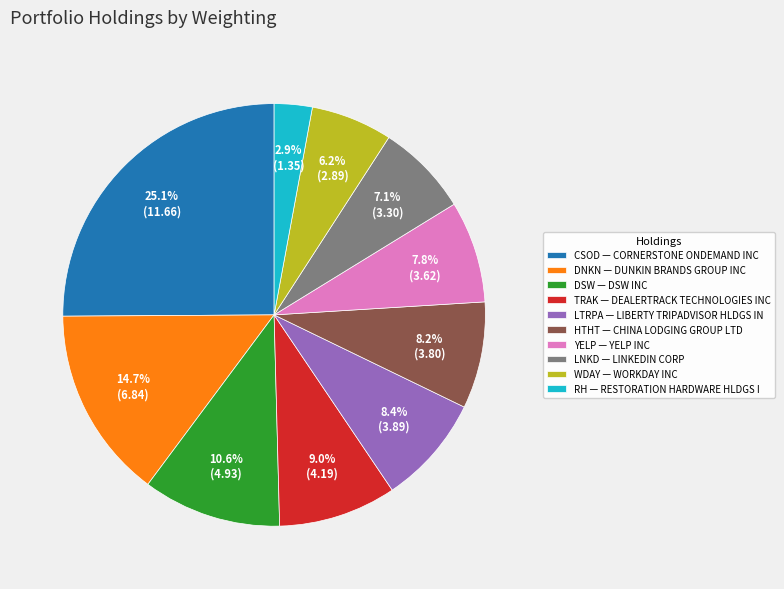

Do HTHT — CHINA LODGING GROUP LTD and DNKN — DUNKIN BRANDS GROUP INC together represent more than half of the pie?

No